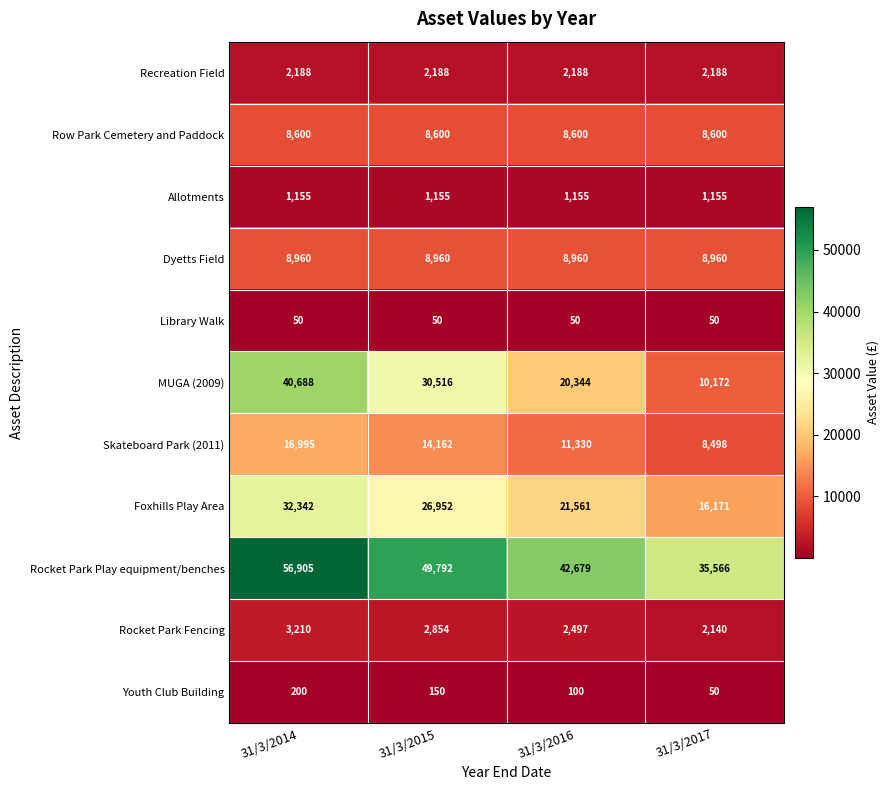

The value of Skateboard Park (2011) at 31/3/2017 is 8498. True or false?

True